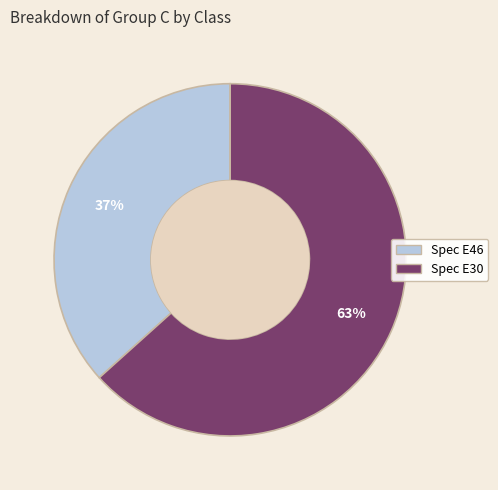

What is the largest slice in the pie chart?

Spec E30